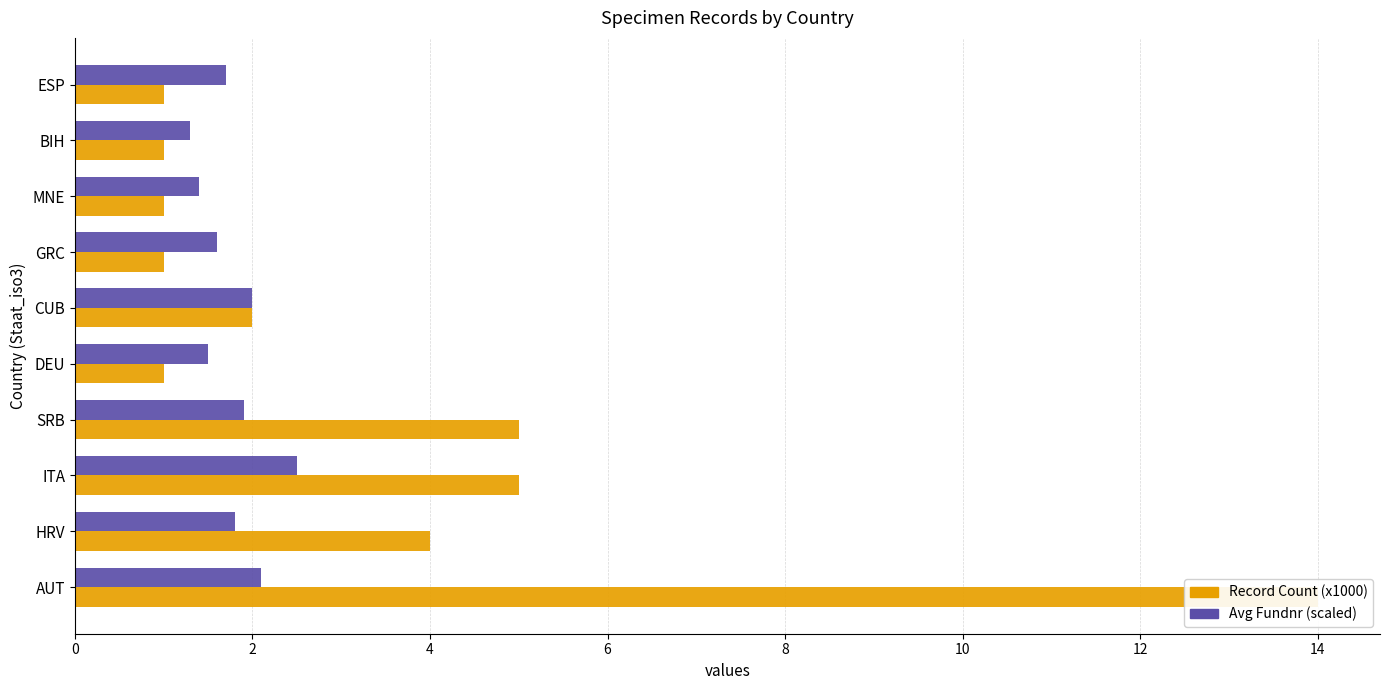

Which series has the widest spread of values?

Record Count (x1000)